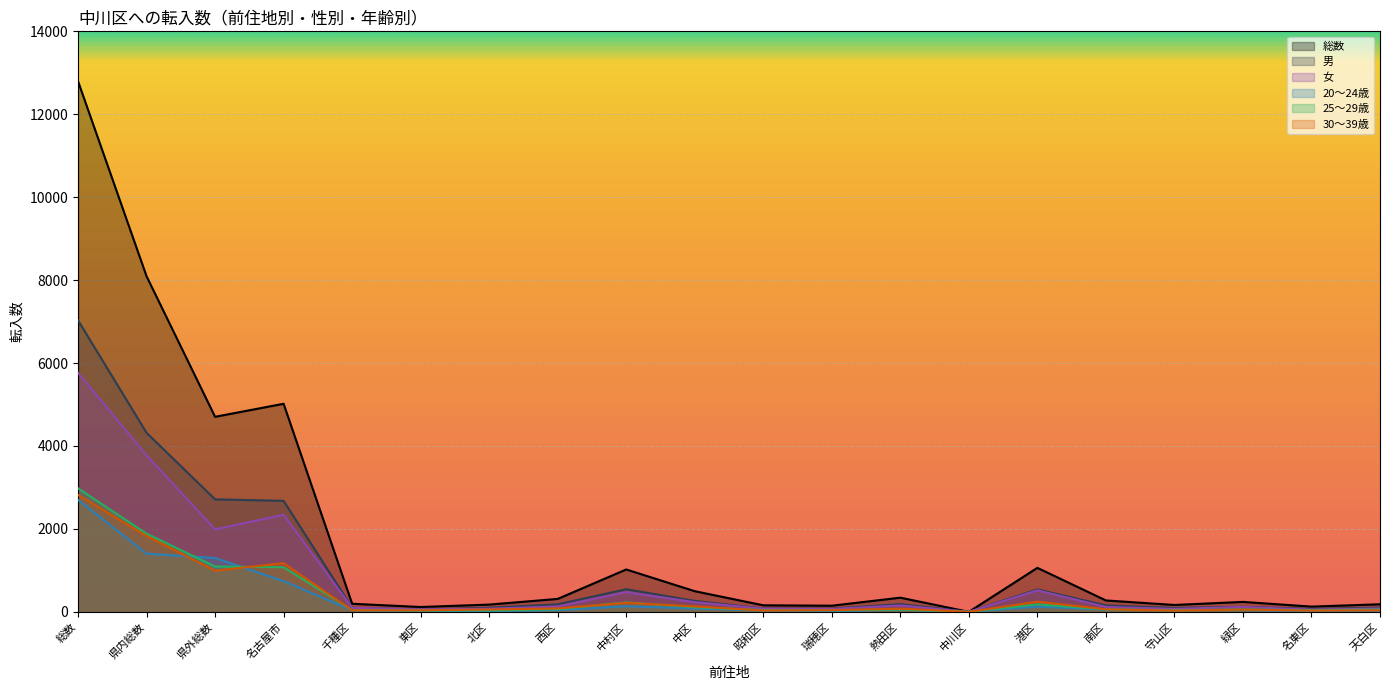

Does the chart display data point markers on the line(s)?

No